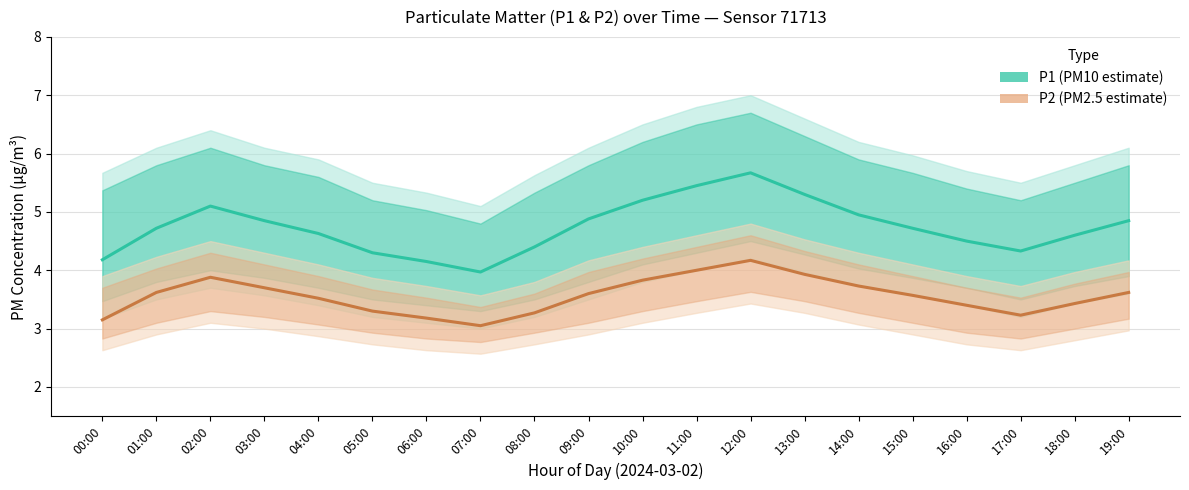

What is the label of the 15th point from the left?

14:00